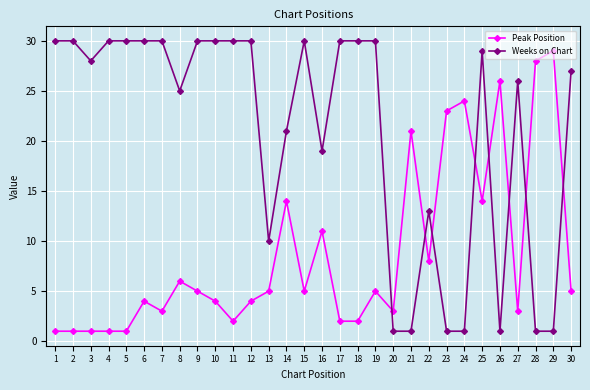

After their last crossing, which series has the higher values: Weeks on Chart or Peak Position?

Weeks on Chart